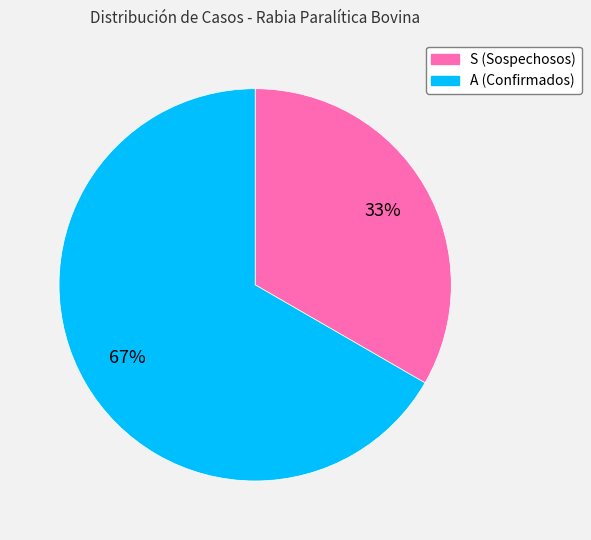

To the nearest percent, what is the average slice percentage?

50%